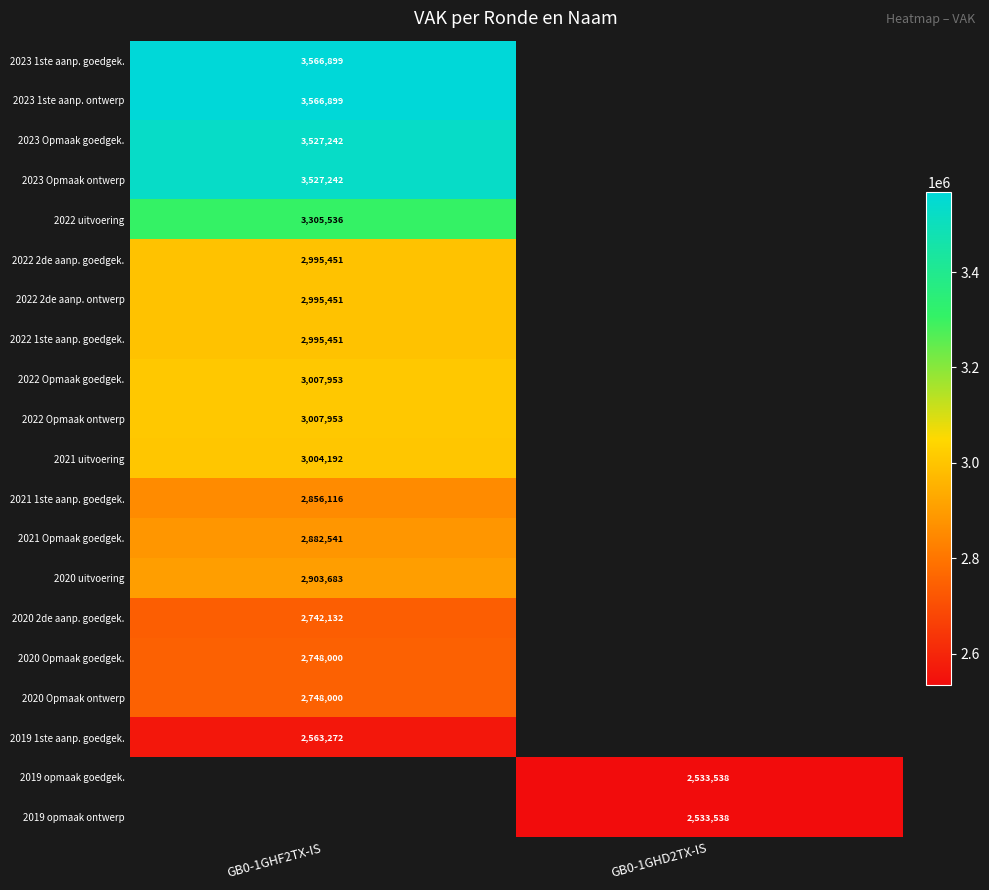

The 2023 Opmaak goedgek. series shows 976575 at GB0-1GHF2TX-IS. True or false?

False